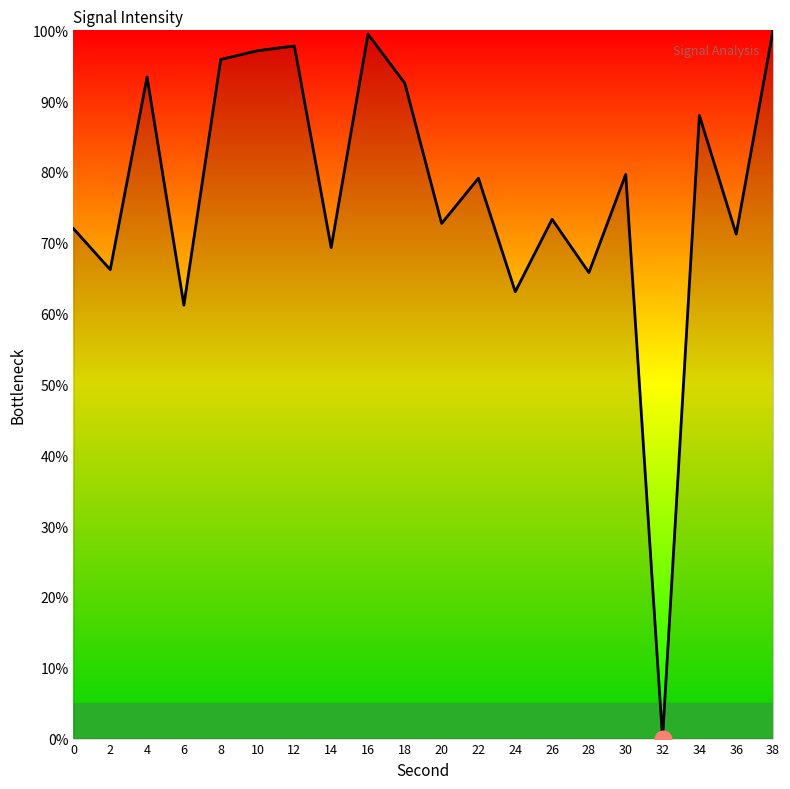

How many lines are shown in the chart?

1